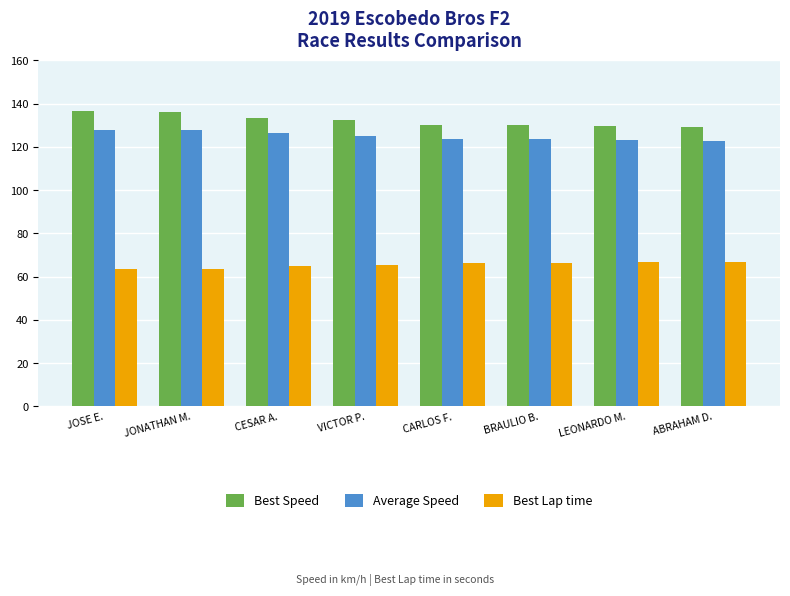

Rank the series by their maximum value, from highest to lowest.

Best Speed, Average Speed, Best Lap time